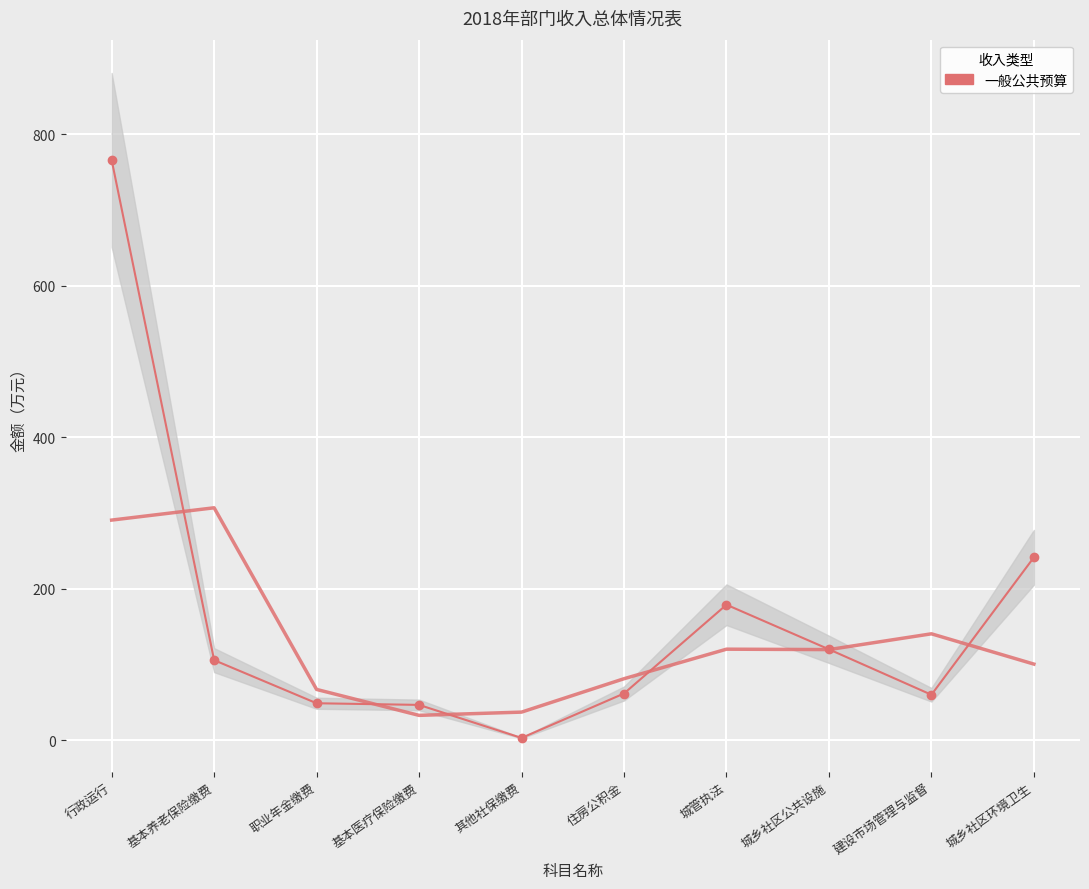

What is the value of the 2nd point from the left?

105.7